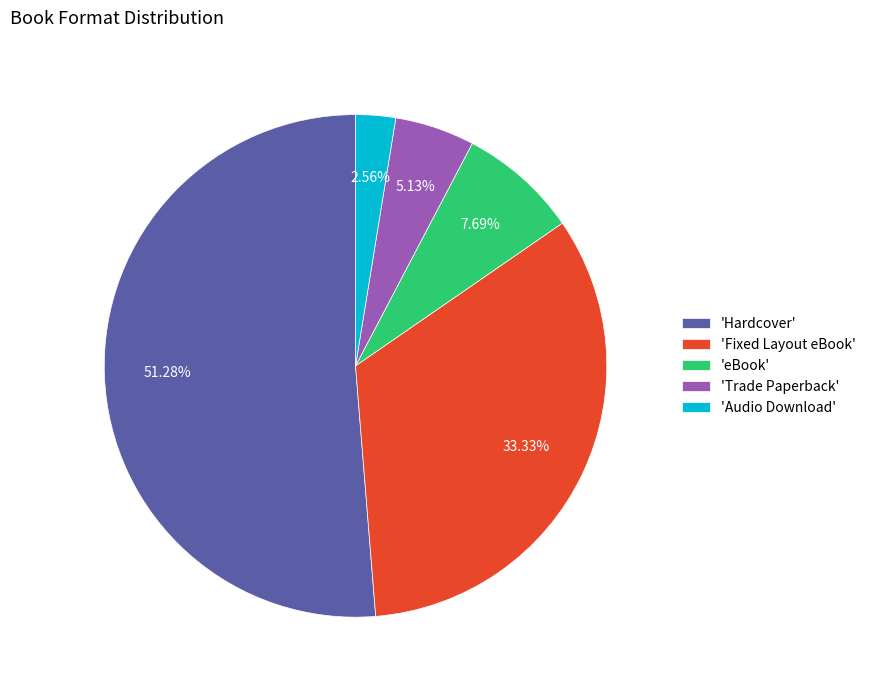

How many slices are in this pie chart?

5